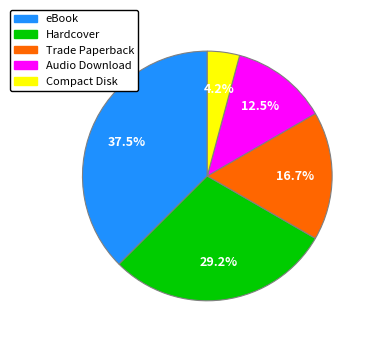

What percentage is the Compact Disk slice, to the nearest percent?

4%